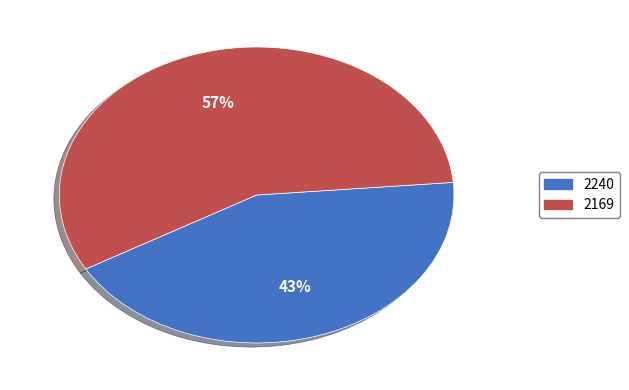

Rank the categories by value from lowest to highest.

2240, 2169